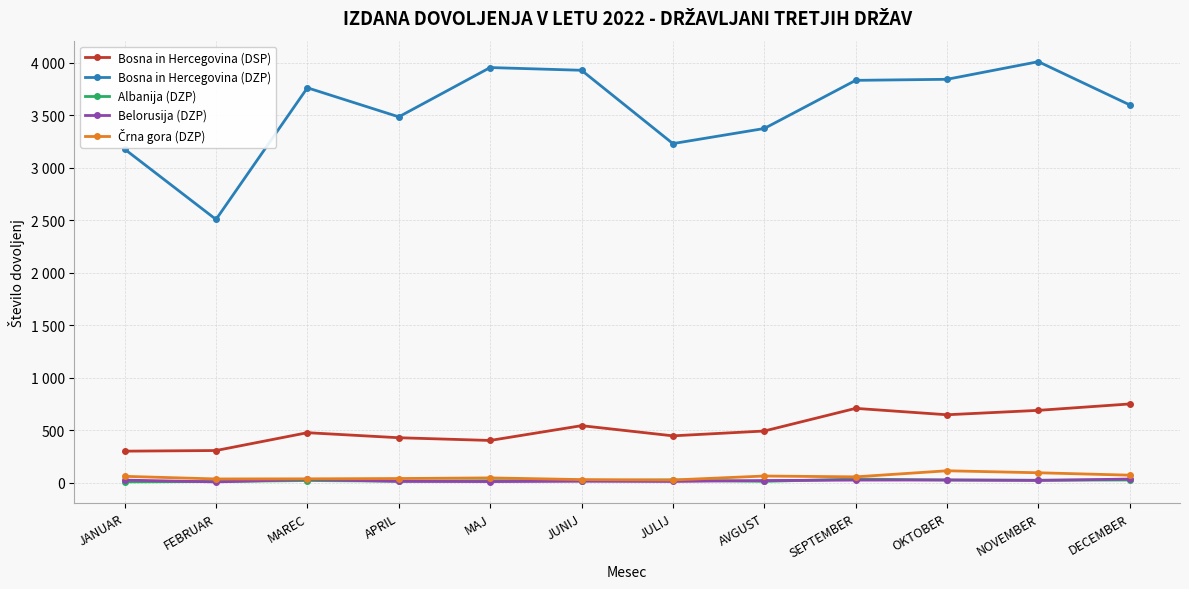

Is this an area chart (filled region under the line)?

No